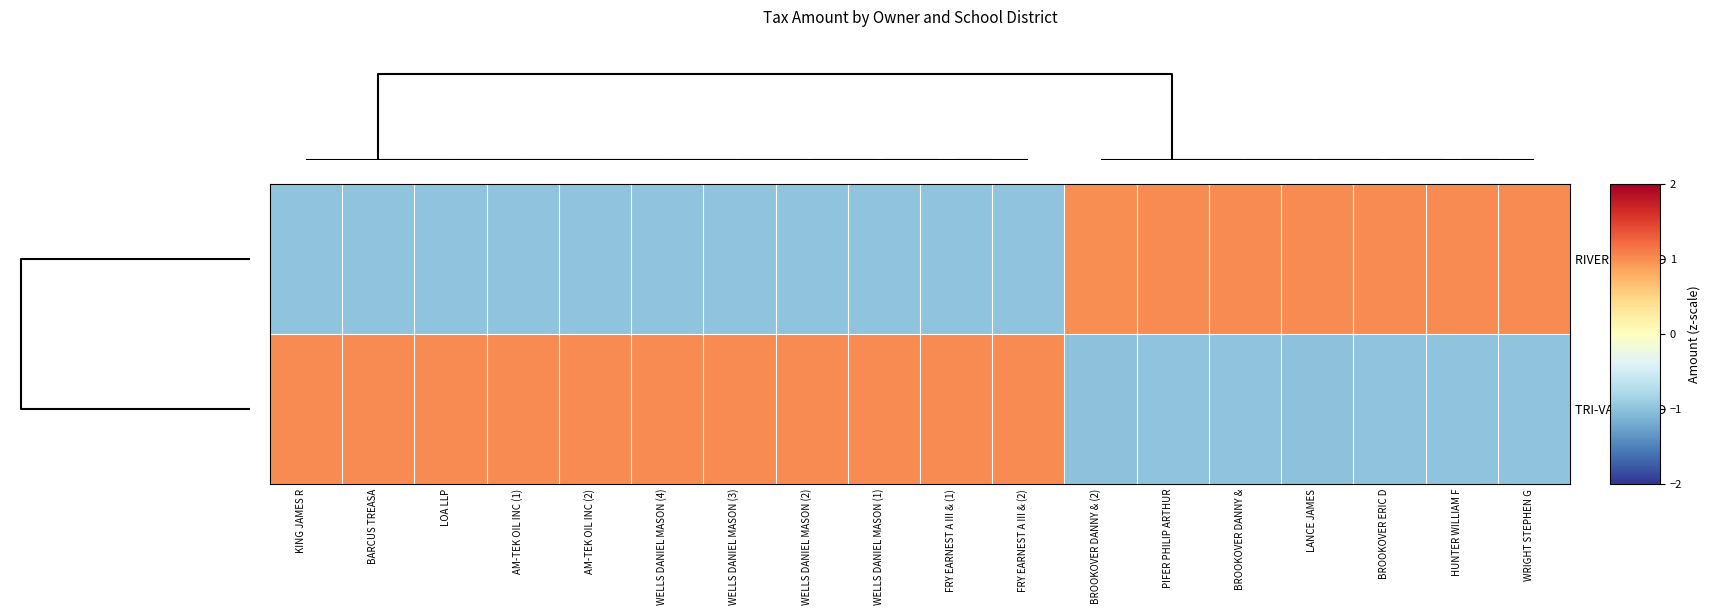

Reading left to right, what are all the values shown in this chart?

RIVER VIEW LSD: KING JAMES R=-1.0	BARCUS TREASA=-1.0	LOA LLP=-1.0	AM-TEK OIL INC (1)=-1.0	AM-TEK OIL INC (2)=-1.0	WELLS DANIEL MASON (4)=-1.0	WELLS DANIEL MASON (3)=-1.0	WELLS DANIEL MASON (2)=-1.0	WELLS DANIEL MASON (1)=-1.0	FRY EARNEST A III & (1)=-1.0	FRY EARNEST A III & (2)=-1.0	BROOKOVER DANNY & (2)=1.0	PIFER PHILIP ARTHUR=1.0	BROOKOVER DANNY &=1.0	LANCE JAMES=1.0	BROOKOVER ERIC D=1.0	HUNTER WILLIAM F=1.0	WRIGHT STEPHEN G=1.0
TRI-VALLEY LSD: KING JAMES R=1.0	BARCUS TREASA=1.0	LOA LLP=1.0	AM-TEK OIL INC (1)=1.0	AM-TEK OIL INC (2)=1.0	WELLS DANIEL MASON (4)=1.0	WELLS DANIEL MASON (3)=1.0	WELLS DANIEL MASON (2)=1.0	WELLS DANIEL MASON (1)=1.0	FRY EARNEST A III & (1)=1.0	FRY EARNEST A III & (2)=1.0	BROOKOVER DANNY & (2)=-1.0	PIFER PHILIP ARTHUR=-1.0	BROOKOVER DANNY &=-1.0	LANCE JAMES=-1.0	BROOKOVER ERIC D=-1.0	HUNTER WILLIAM F=-1.0	WRIGHT STEPHEN G=-1.0